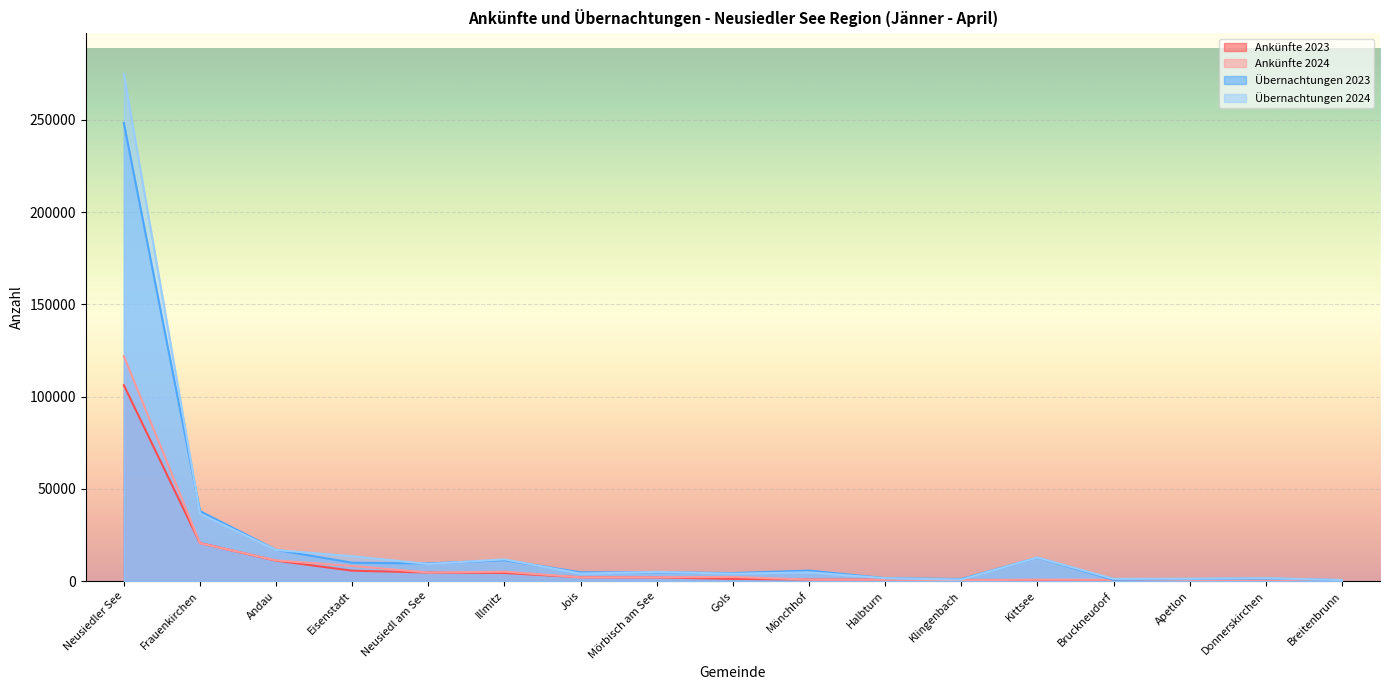

How many intersections are there between Übernachtungen 2024 and Übernachtungen 2023?

8